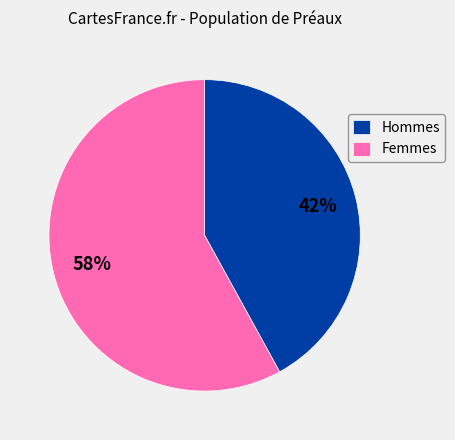

To the nearest percent, what is the average slice percentage?

50%